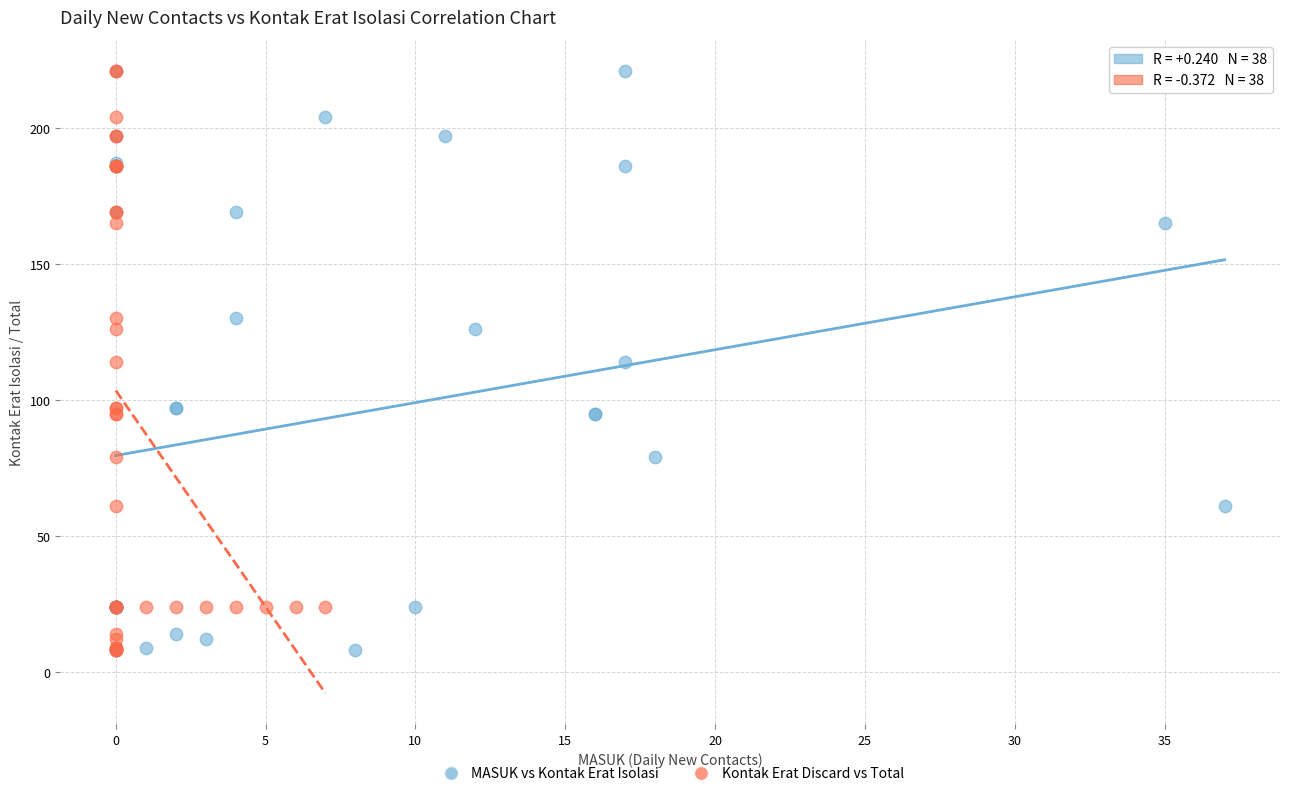

What are all the series names shown in the legend?

MASUK vs Kontak Erat Isolasi, Kontak Erat Discard vs Total